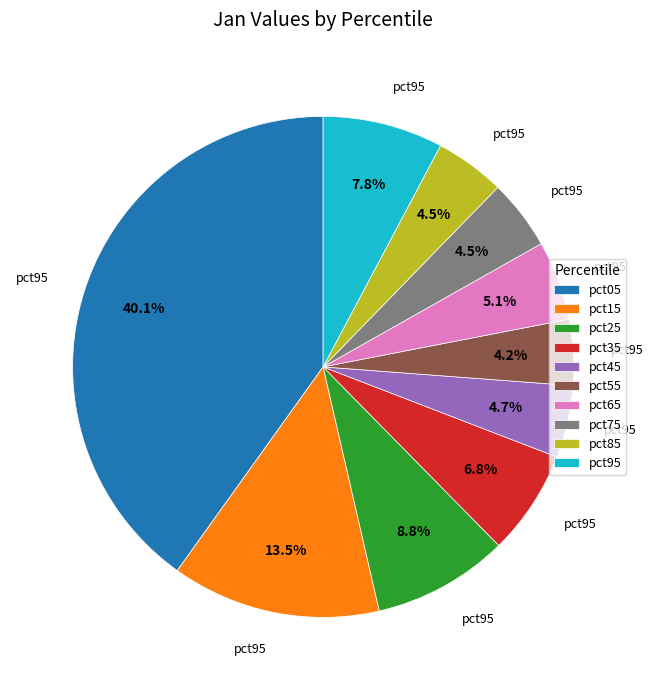

How many segments does this pie chart have?

10